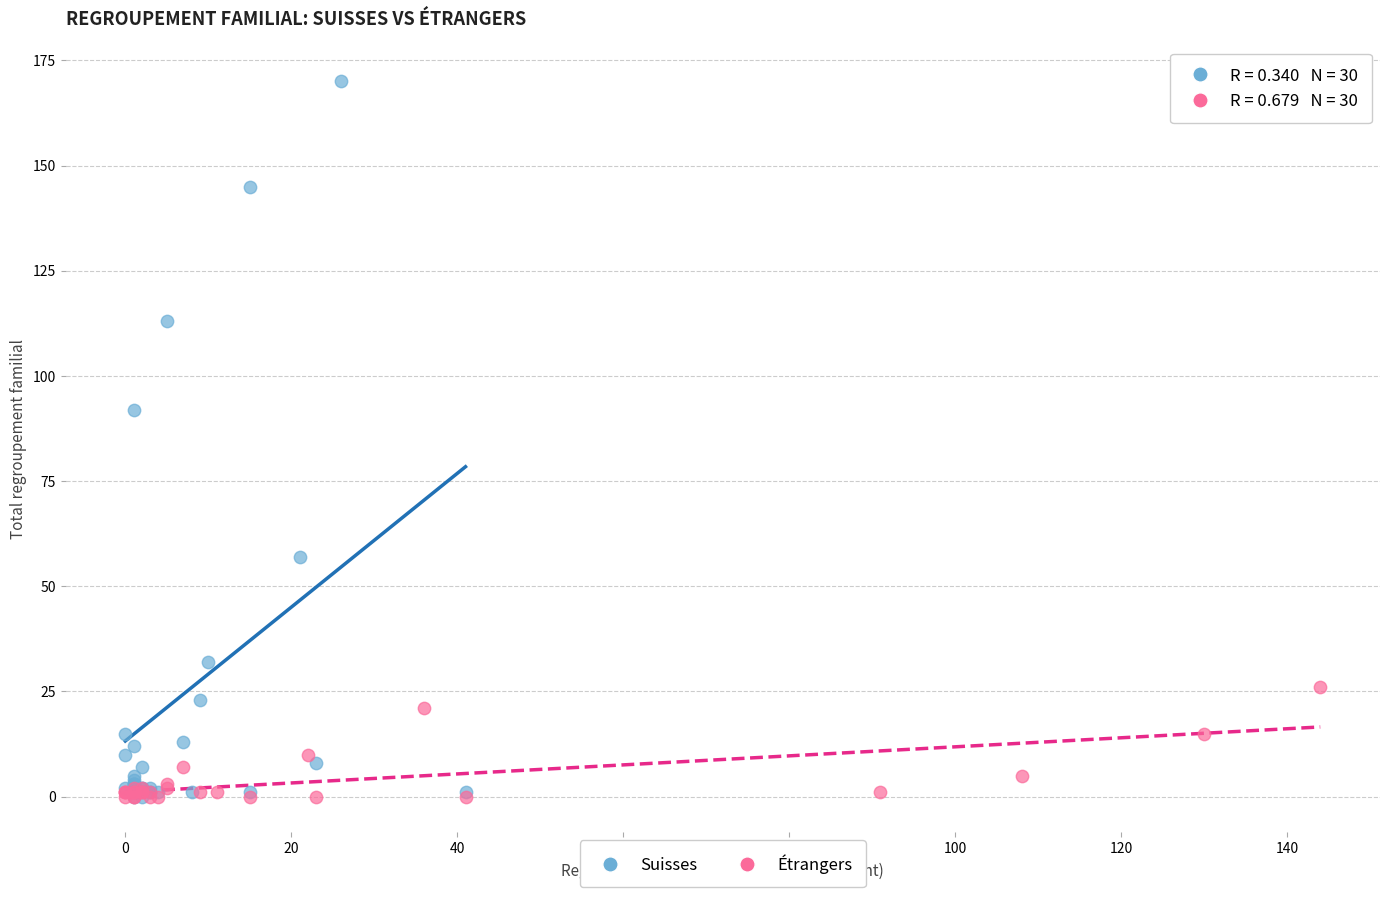

What are all the series names shown in the legend?

Suisses, Étrangers